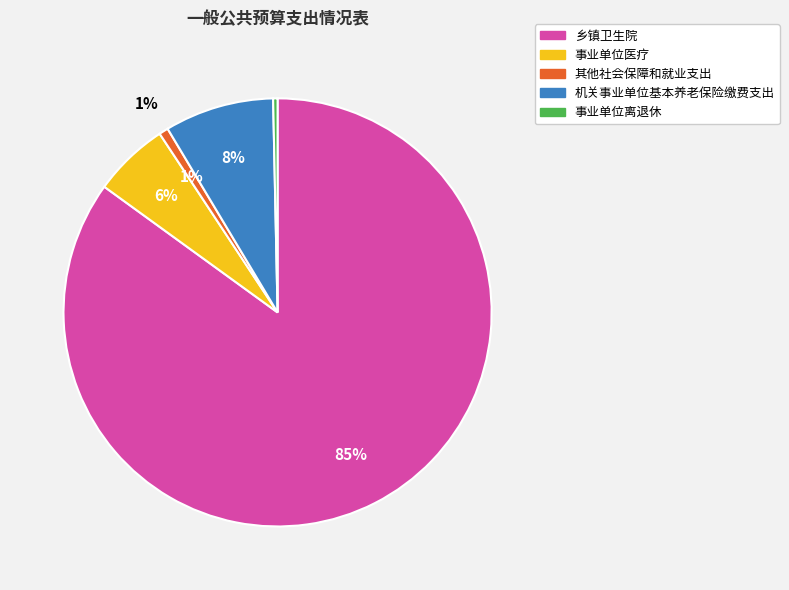

To the nearest percent, what is the average slice percentage?

20%